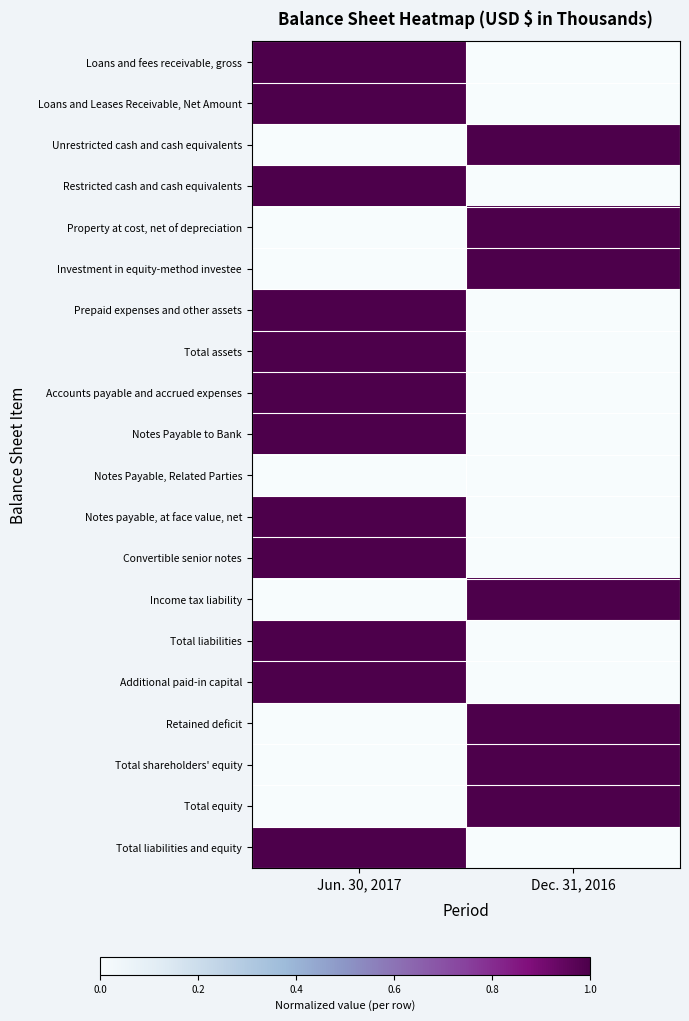

Reading right to left, what are all the values shown in this chart?

Loans and fees receivable, gross: Dec. 31, 2016=0	Jun. 30, 2017=1
Loans and Leases Receivable, Net Amount: Dec. 31, 2016=0	Jun. 30, 2017=1
Unrestricted cash and cash equivalents: Dec. 31, 2016=1	Jun. 30, 2017=0
Restricted cash and cash equivalents: Dec. 31, 2016=0	Jun. 30, 2017=1
Property at cost, net of depreciation: Dec. 31, 2016=1	Jun. 30, 2017=0
Investment in equity-method investee: Dec. 31, 2016=1	Jun. 30, 2017=0
Prepaid expenses and other assets: Dec. 31, 2016=0	Jun. 30, 2017=1
Total assets: Dec. 31, 2016=0	Jun. 30, 2017=1
Accounts payable and accrued expenses: Dec. 31, 2016=0	Jun. 30, 2017=1
Notes Payable to Bank: Dec. 31, 2016=0	Jun. 30, 2017=1
Notes Payable, Related Parties: Dec. 31, 2016=0	Jun. 30, 2017=0
Notes payable, at face value, net: Dec. 31, 2016=0	Jun. 30, 2017=1
Convertible senior notes: Dec. 31, 2016=0	Jun. 30, 2017=1
Income tax liability: Dec. 31, 2016=1	Jun. 30, 2017=0
Total liabilities: Dec. 31, 2016=0	Jun. 30, 2017=1
Additional paid-in capital: Dec. 31, 2016=0	Jun. 30, 2017=1
Retained deficit: Dec. 31, 2016=1	Jun. 30, 2017=0
Total shareholders' equity: Dec. 31, 2016=1	Jun. 30, 2017=0
Total equity: Dec. 31, 2016=1	Jun. 30, 2017=0
Total liabilities and equity: Dec. 31, 2016=0	Jun. 30, 2017=1